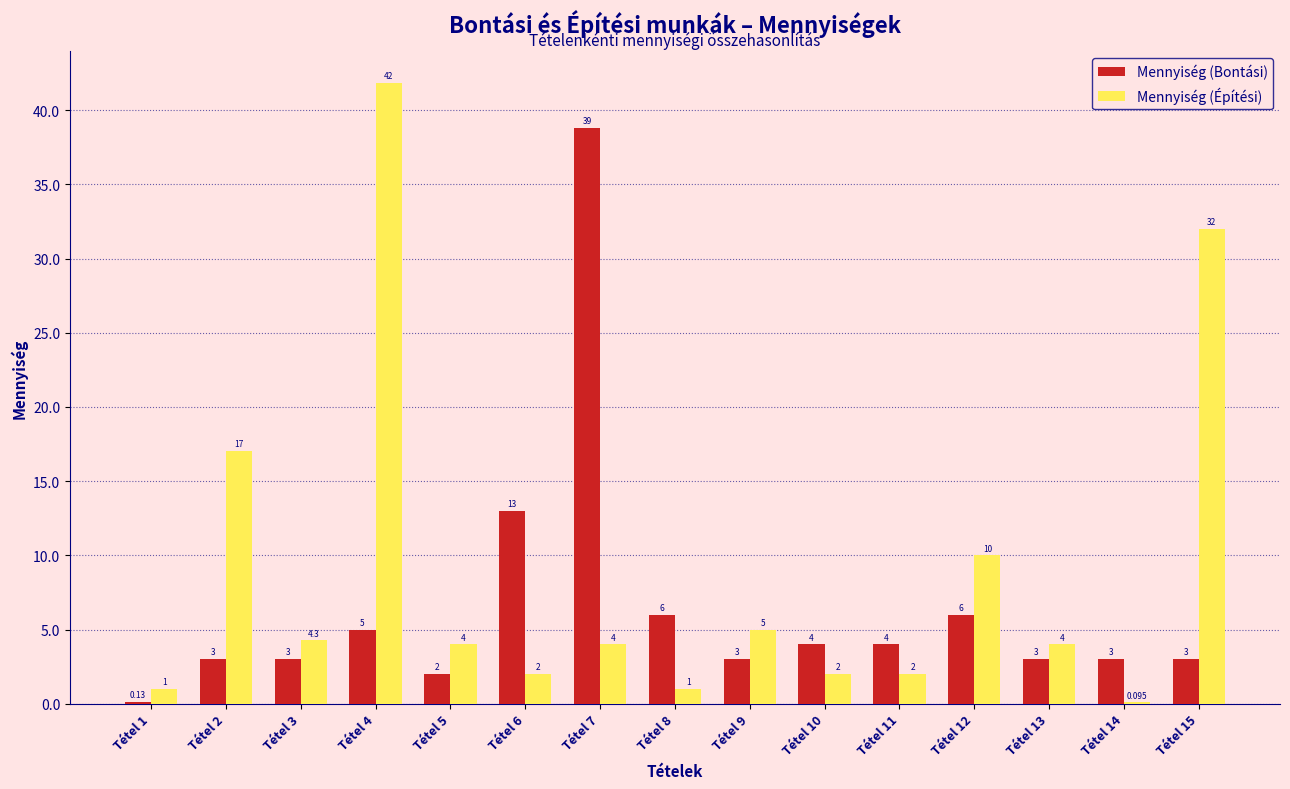

Are the bars horizontal?

No